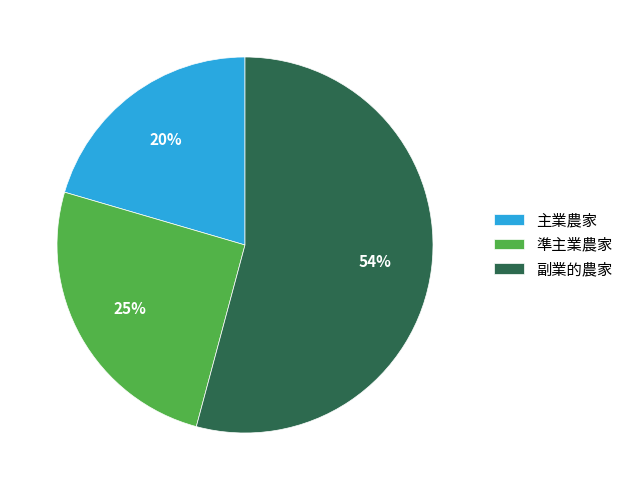

To the nearest percent, what is the difference between the largest and smallest slice percentages?

34%